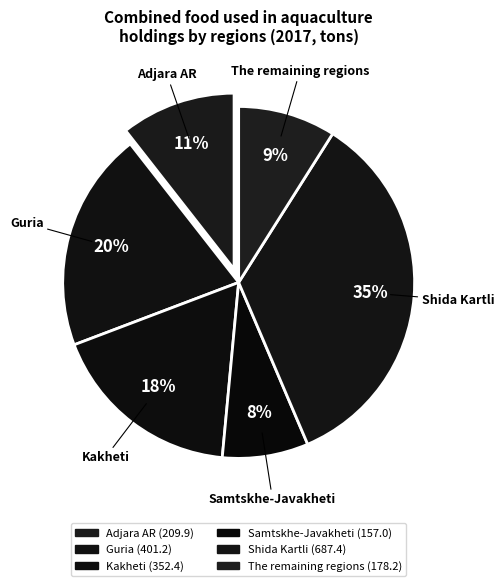

To the nearest percent, what is the average slice percentage?

17%